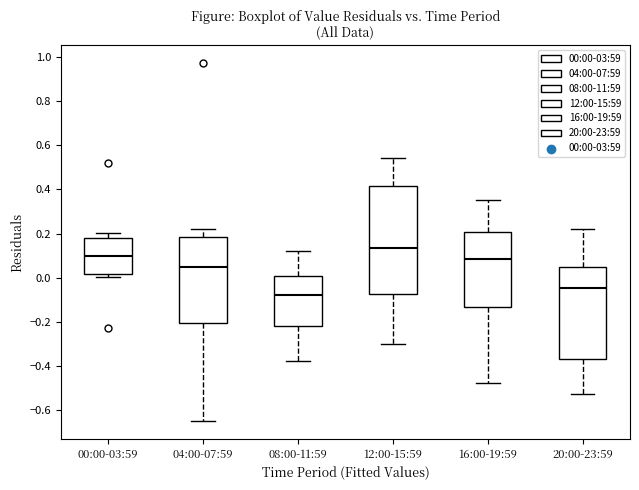

Which box has the highest median line?

12:00-15:59